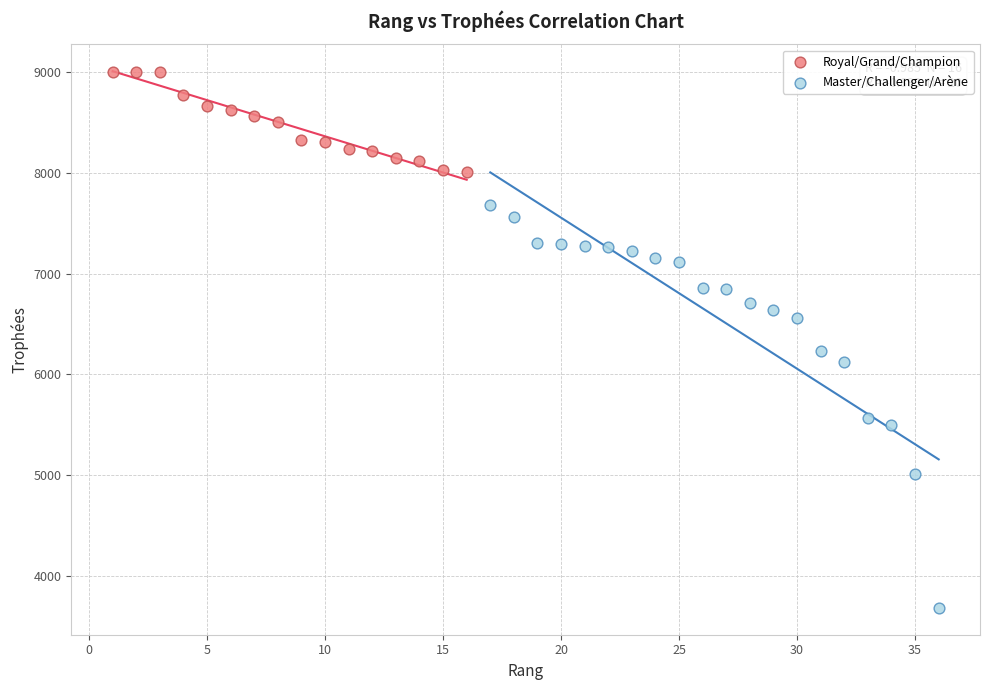

What are all the series names shown in the legend?

Royal/Grand/Champion, Master/Challenger/Arène